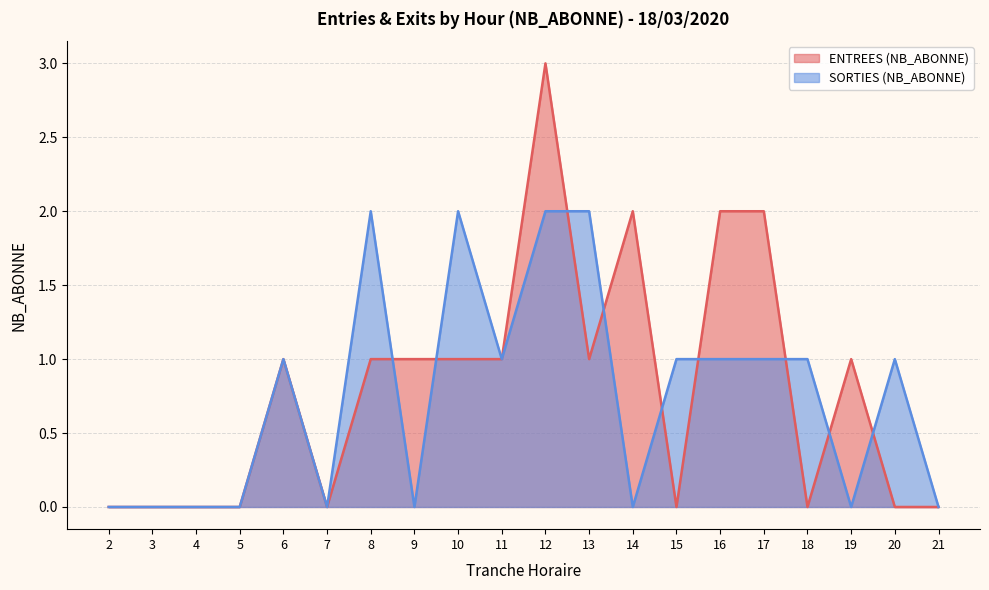

Is the value of ENTREES (NB_ABONNE) at 2 greater than the value of SORTIES (NB_ABONNE) at 18?

No